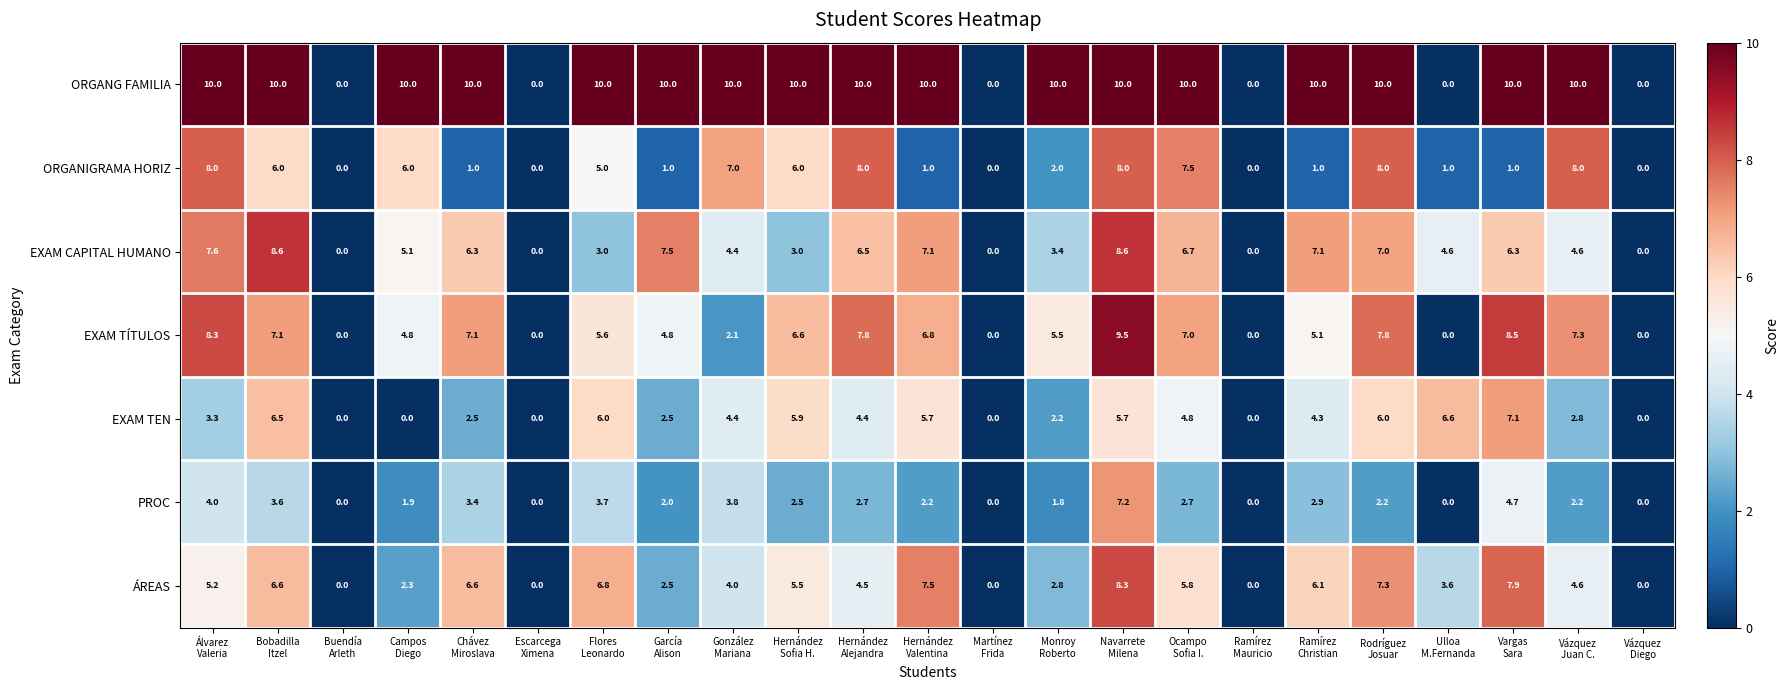

What is the difference between the maximum and second lowest values in the PROC series?

7.2